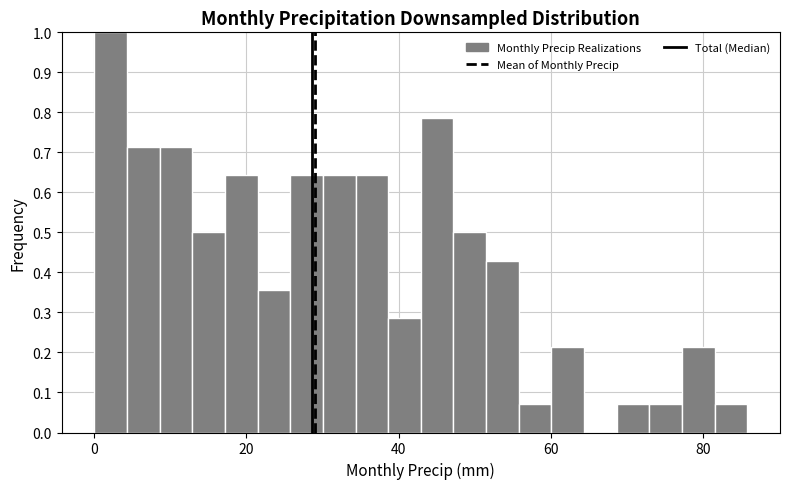

Around what value on the x-axis is the tallest bar? Give the approximate position of its centre, as read against the axis.

2